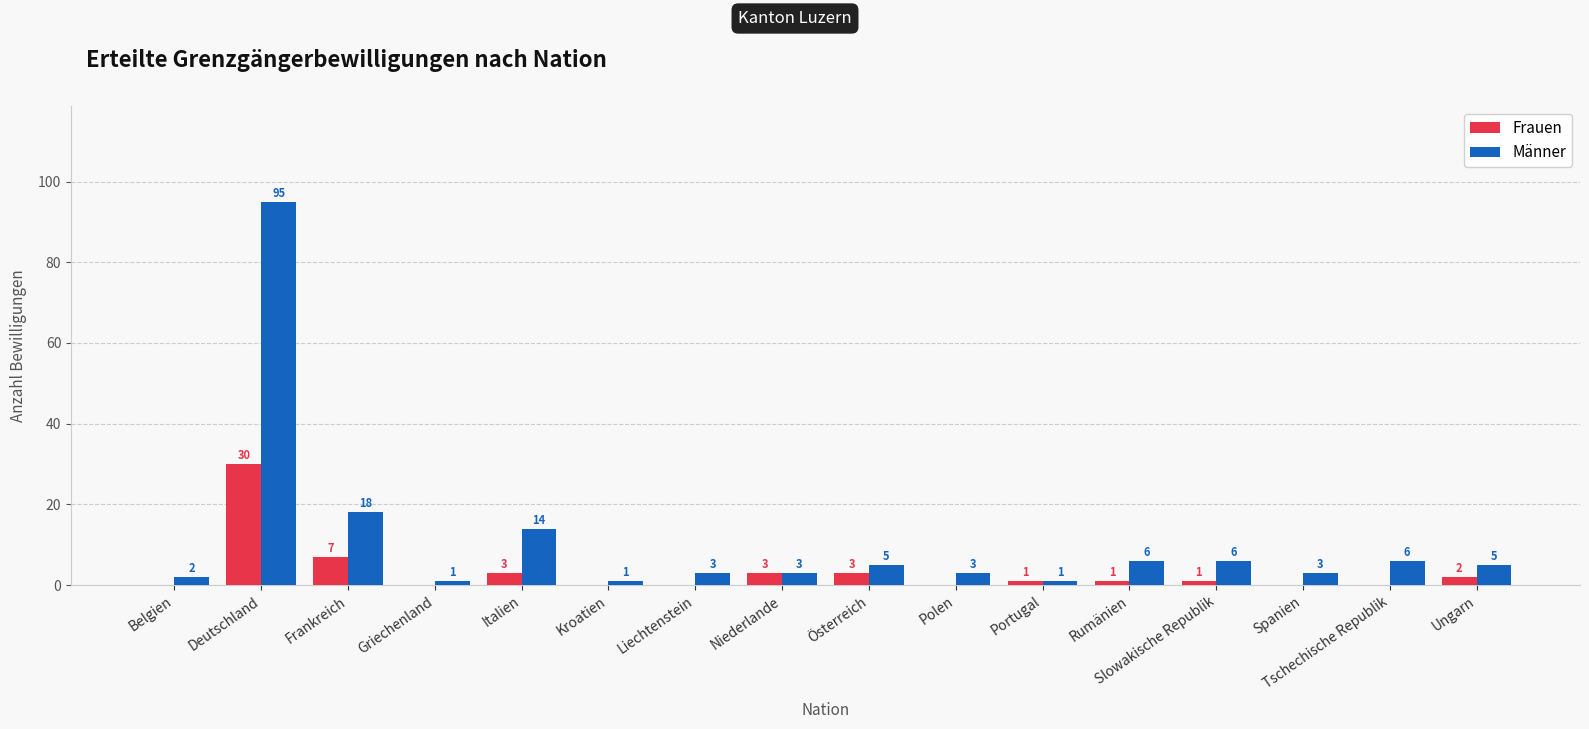

Reading left to right, transcribe all the data shown in this chart.

Frauen: 0	30	7	0	3	0	0	3	3	0	1	1	1	0	0	2
Männer: 2	95	18	1	14	1	3	3	5	3	1	6	6	3	6	5